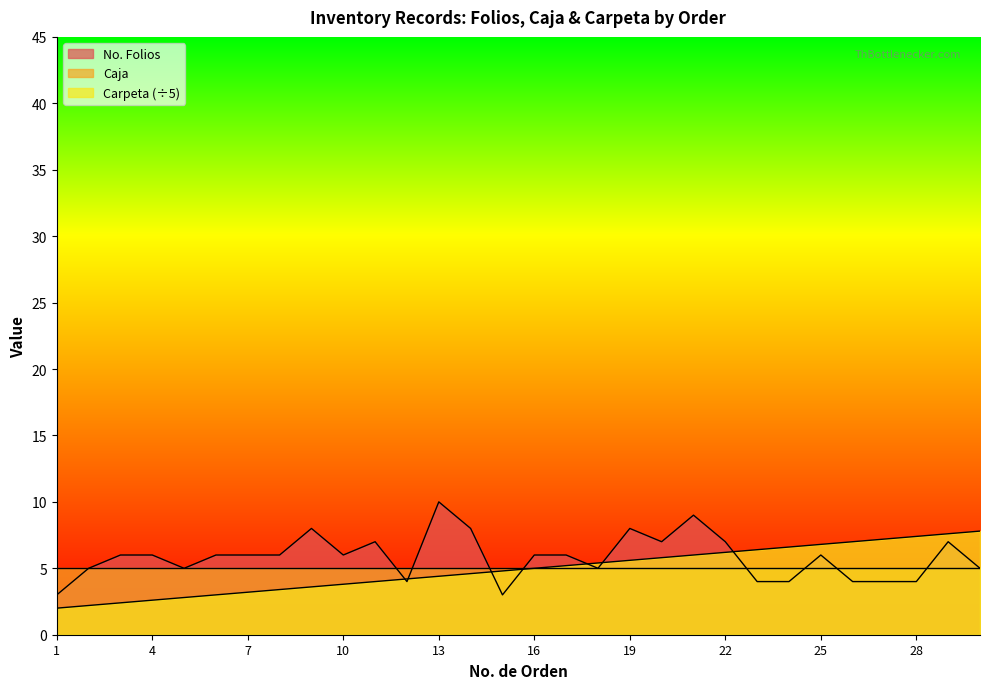

The value of Carpeta at 22 is 2.3. True or false?

False